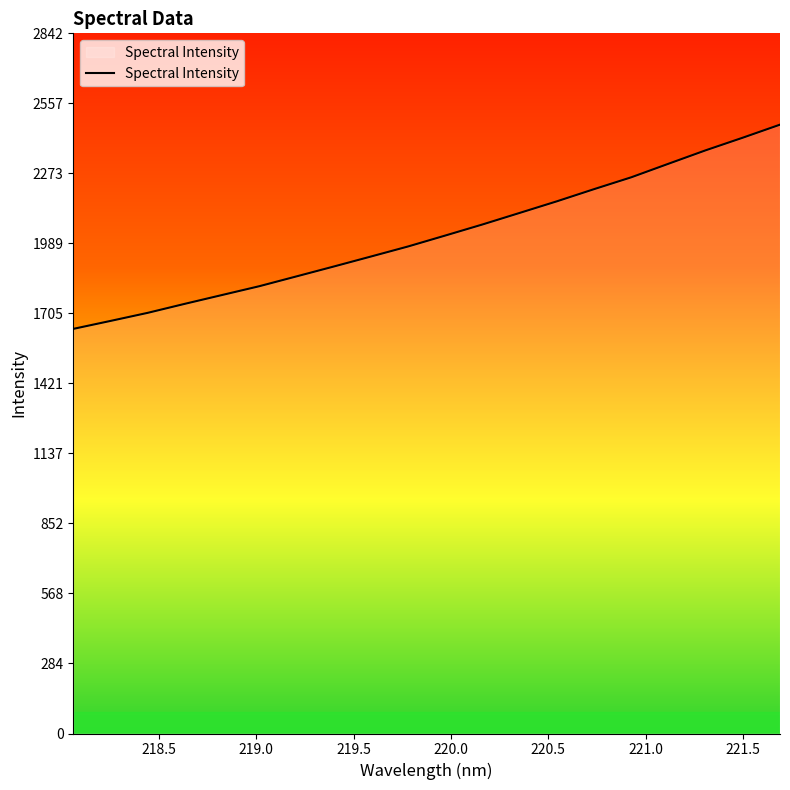

What is the difference between the second highest and second lowest values?

743.7